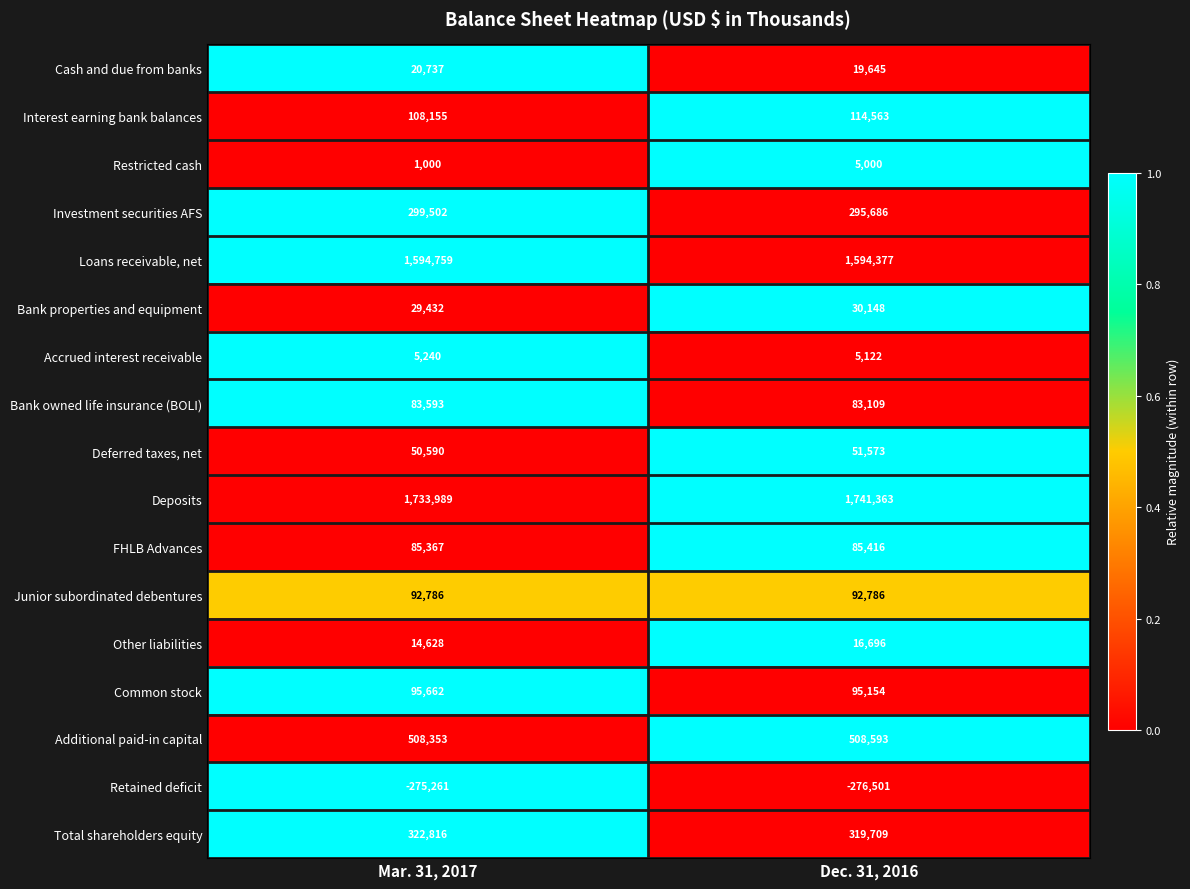

At which category is the sum across all series the highest?

Dec. 31, 2016